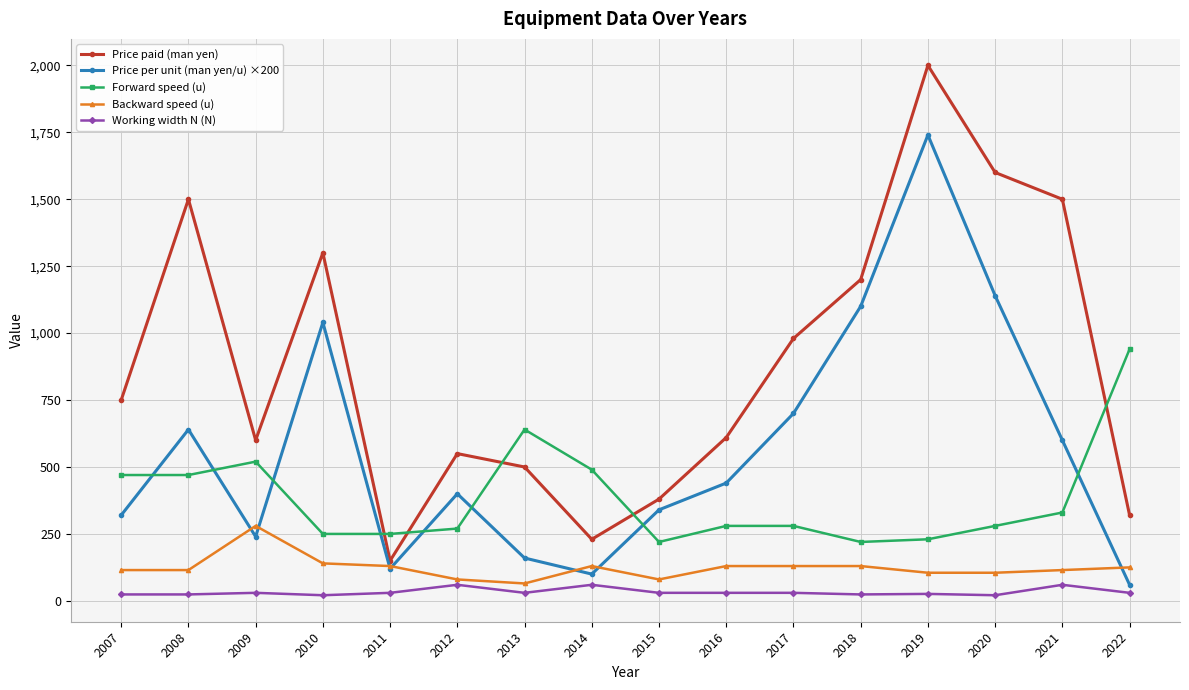

True or false: Price per unit (man yen/u) ×200 and Backward speed (u) intersect in this chart.

True